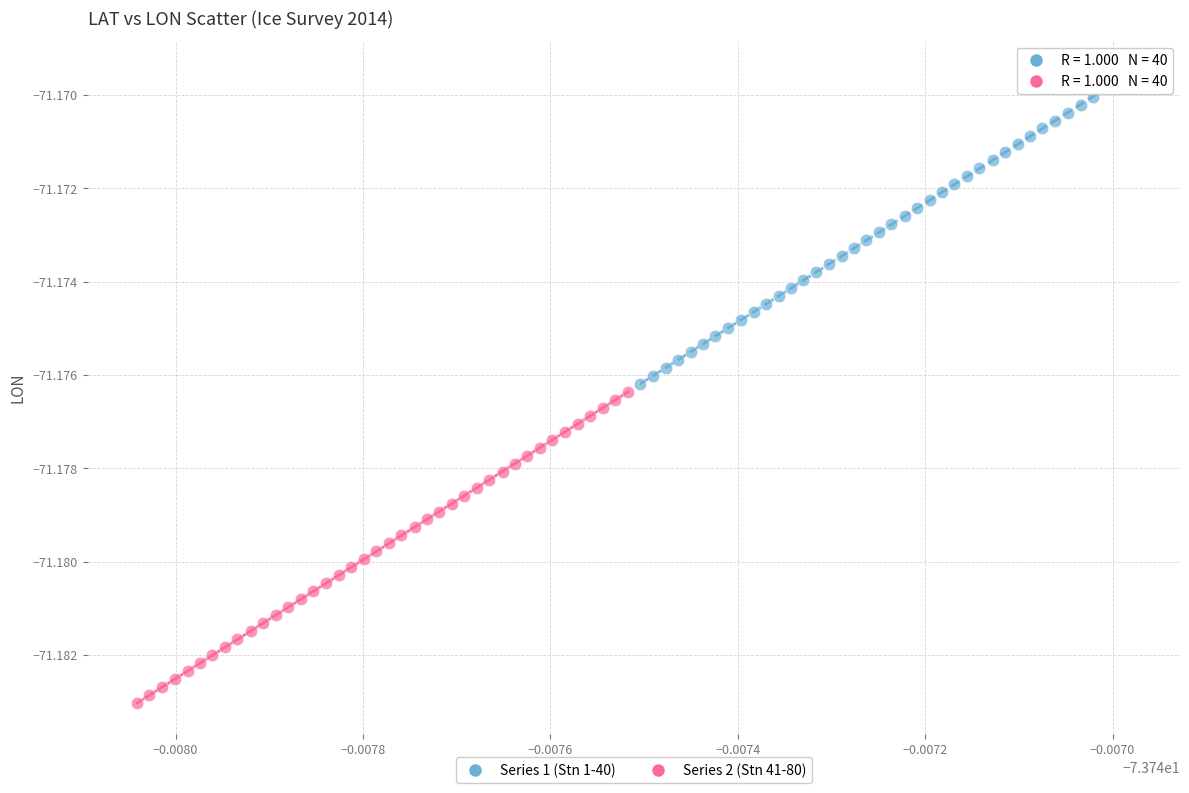

Which series reaches the maximum Y coordinate?

Series 1 (Stn 1-40)